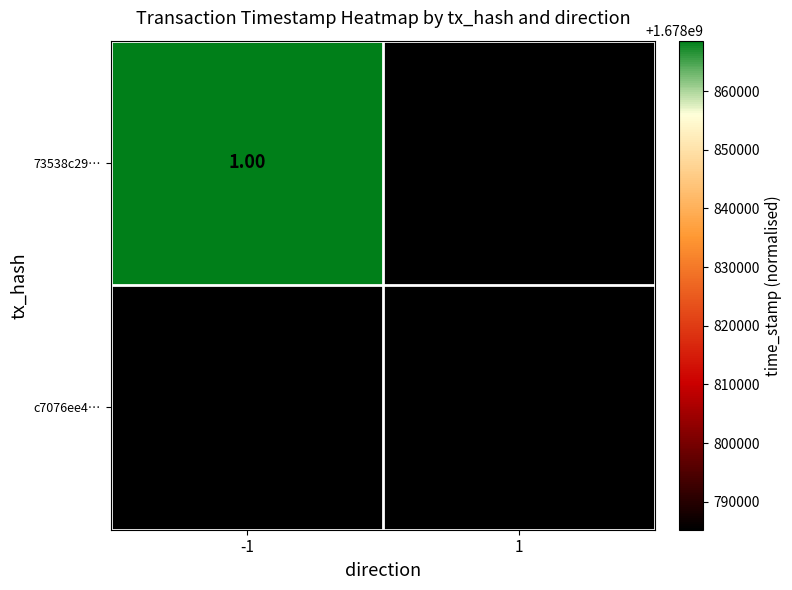

True or false: 73538c29… has a value of 1678868589.0 at -1.

True